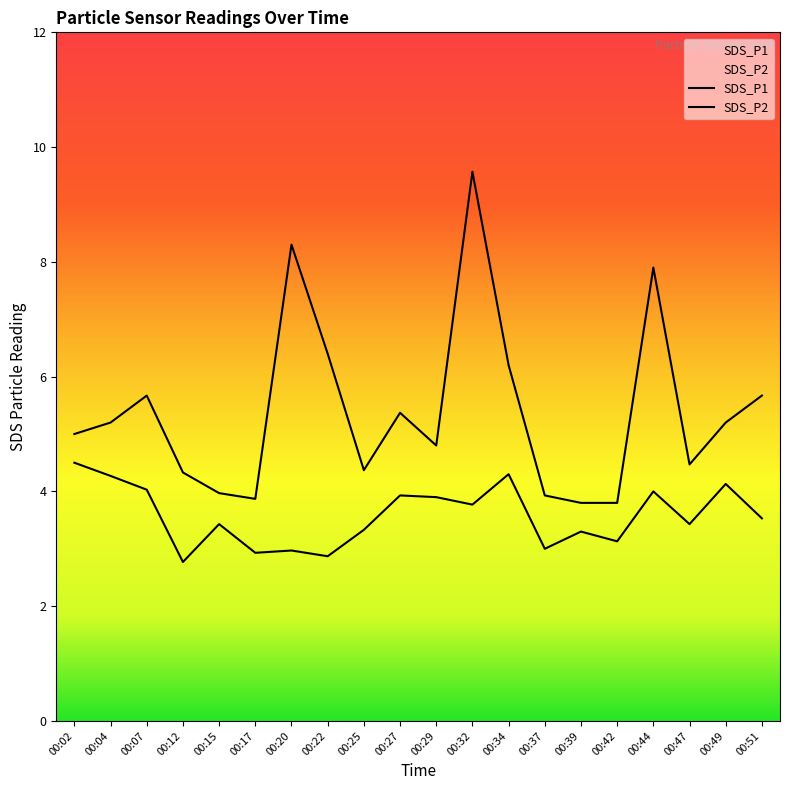

How many lines are shown in the chart?

2